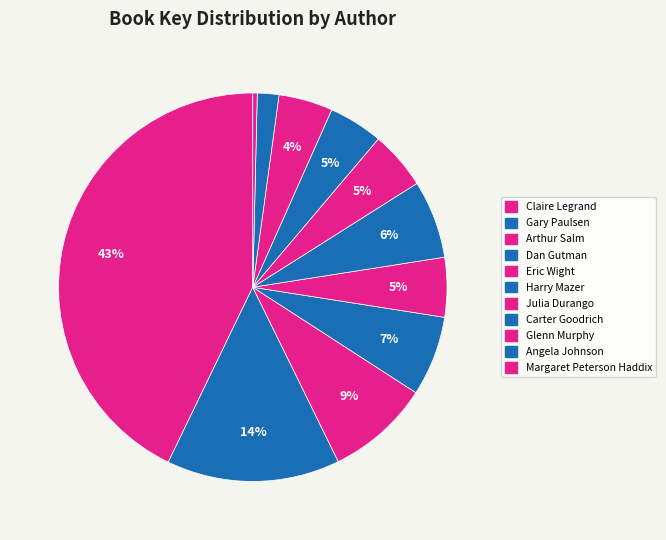

How many segments does this pie chart have?

11